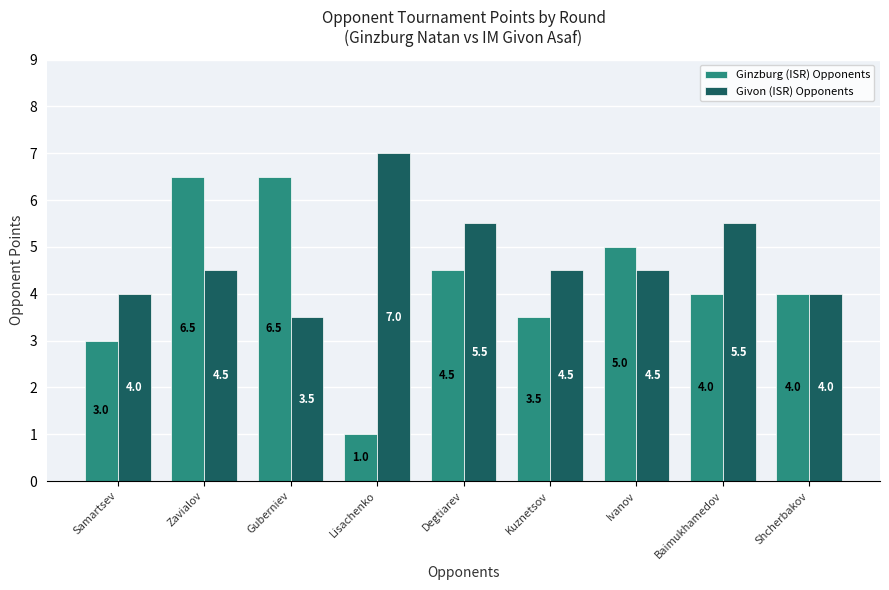

At which category is the sum across all series the highest?

Zavialov